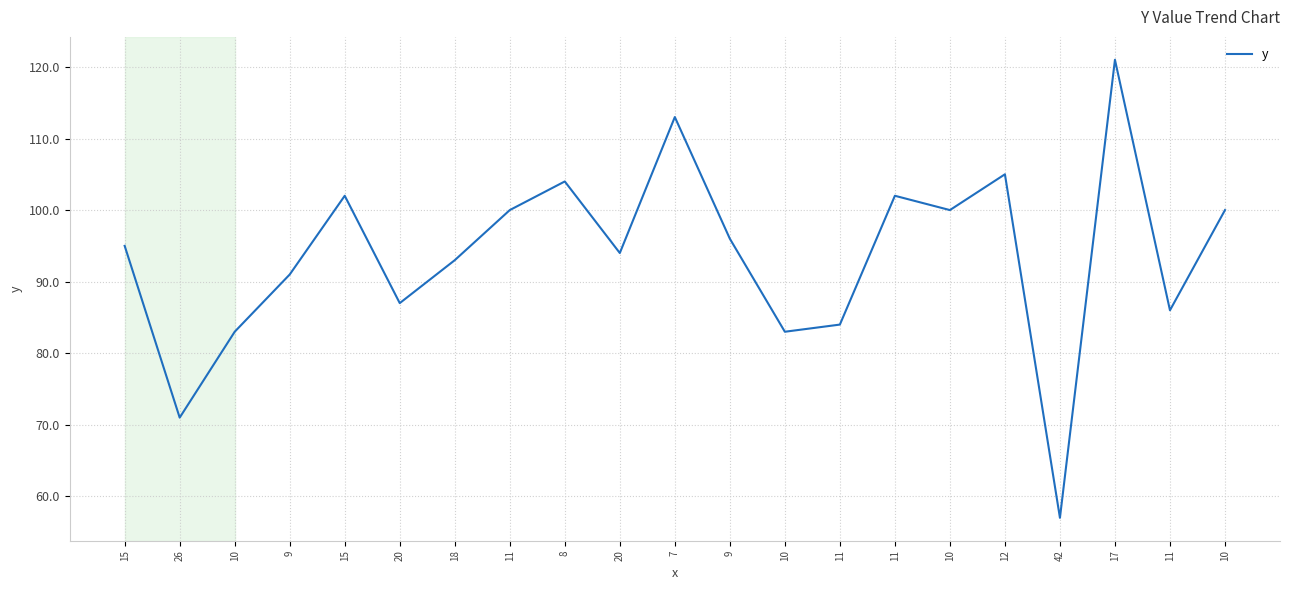

How many distinct data groups are displayed?

1